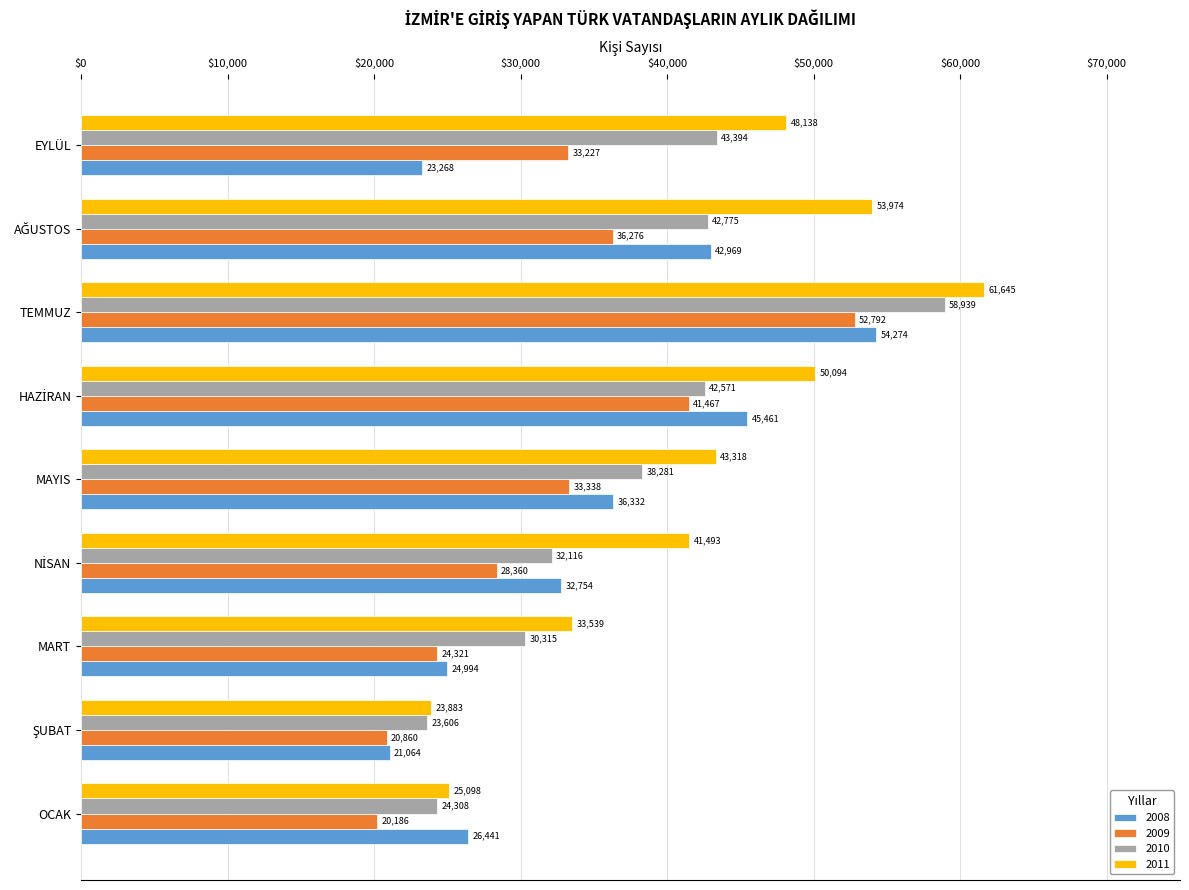

At which category is the sum across all series the highest?

TEMMUZ